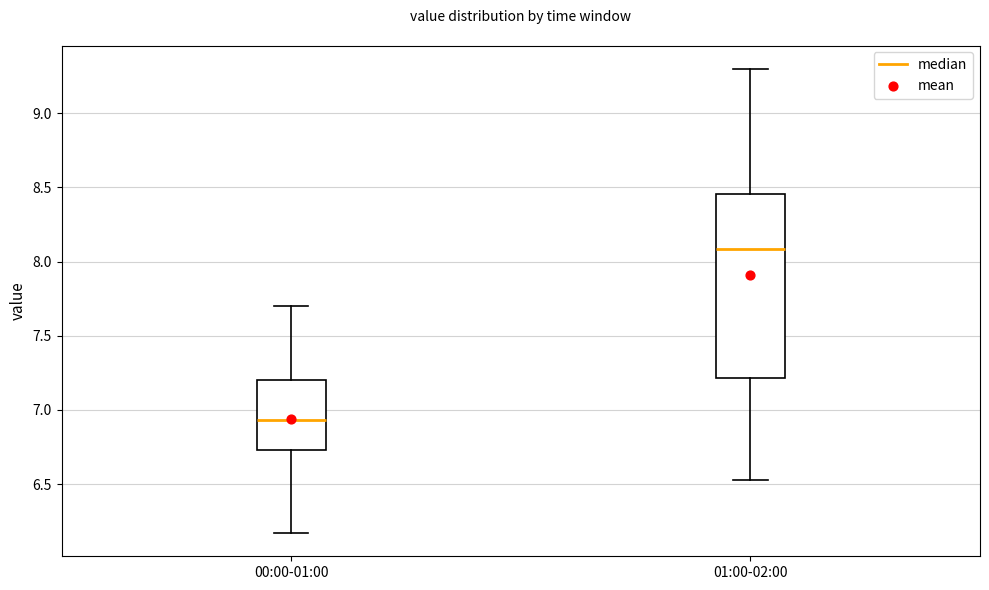

Reading left to right, transcribe this box plot: for each box, give where its median line is, the range the box spans, and where its two whiskers end, as read against the y-axis. The values are not printed on the chart, so give them approximately, as read against the axis.

00:00-01:00: median 6.95, box 6.75 to 7.20, whiskers 6.15 to 7.70
01:00-02:00: median 8.10, box 7.20 to 8.45, whiskers 6.55 to 9.30